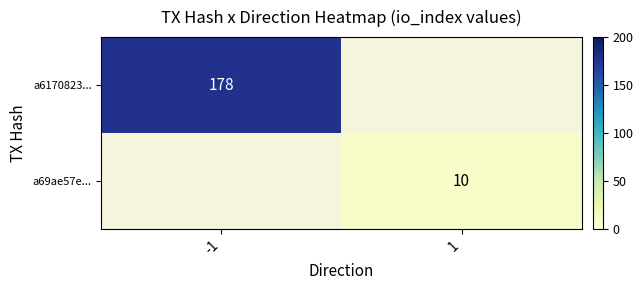

At how many categories does at least one series exceed 63?

1